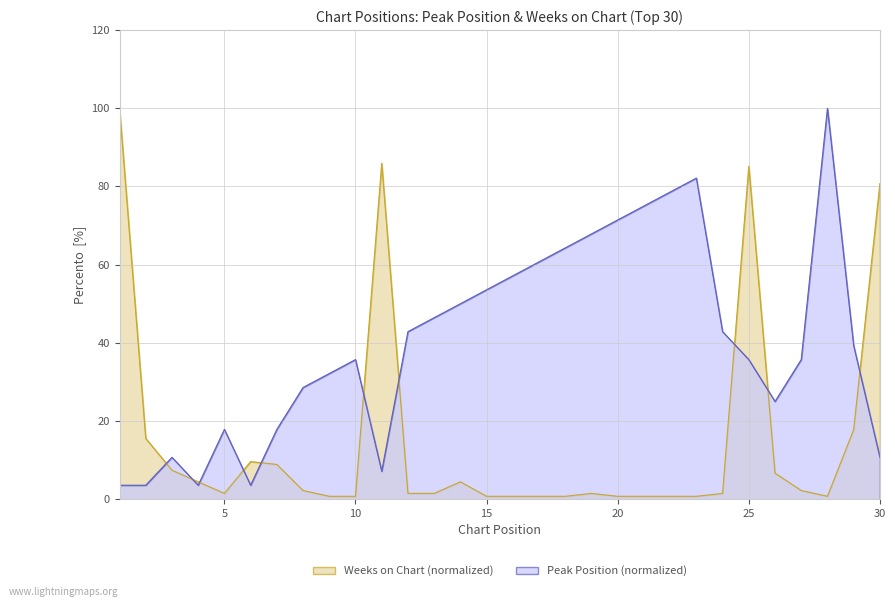

Where is the first local maximum for Peak Position?

3